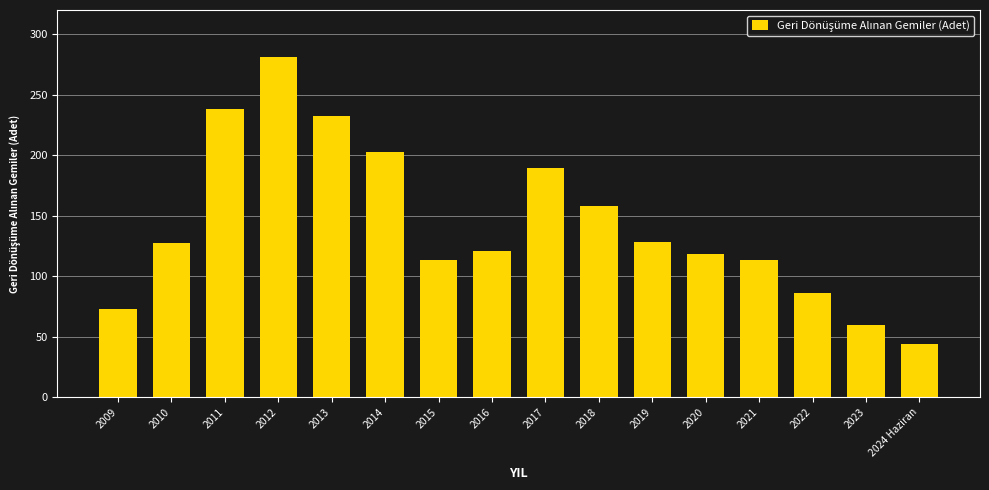

What is the change in value from 2010 to 2023?

-67